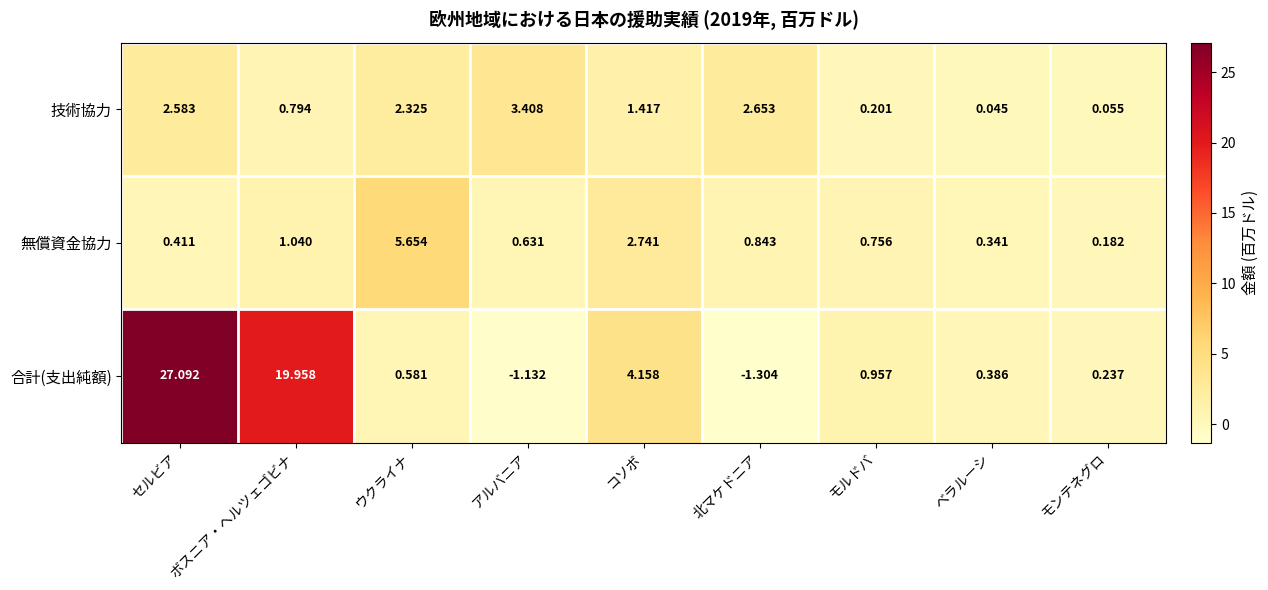

What is the smallest value displayed?

-1.3